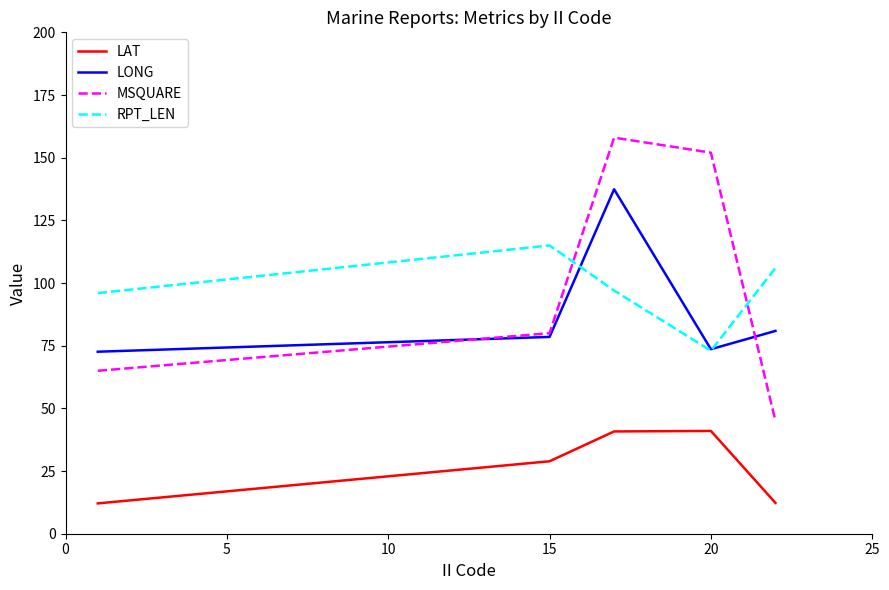

What is the highest value of the LAT series?

41.0